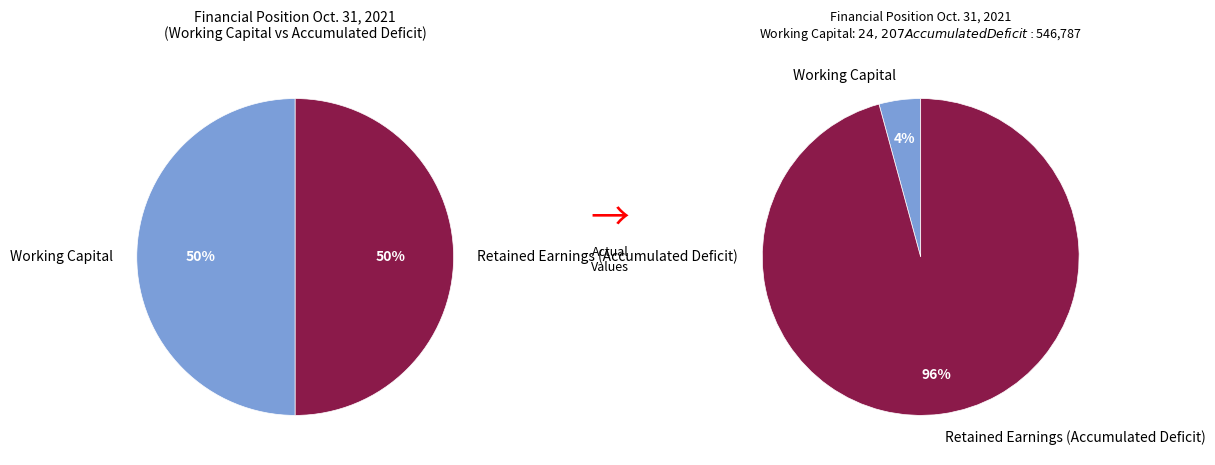

To the nearest percent, what portion does Working Capital represent?

4%